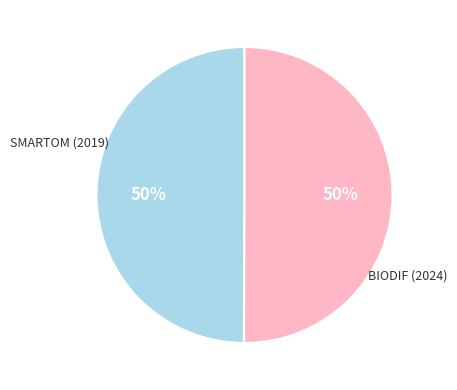

To the nearest percent, what is the average slice percentage?

50%